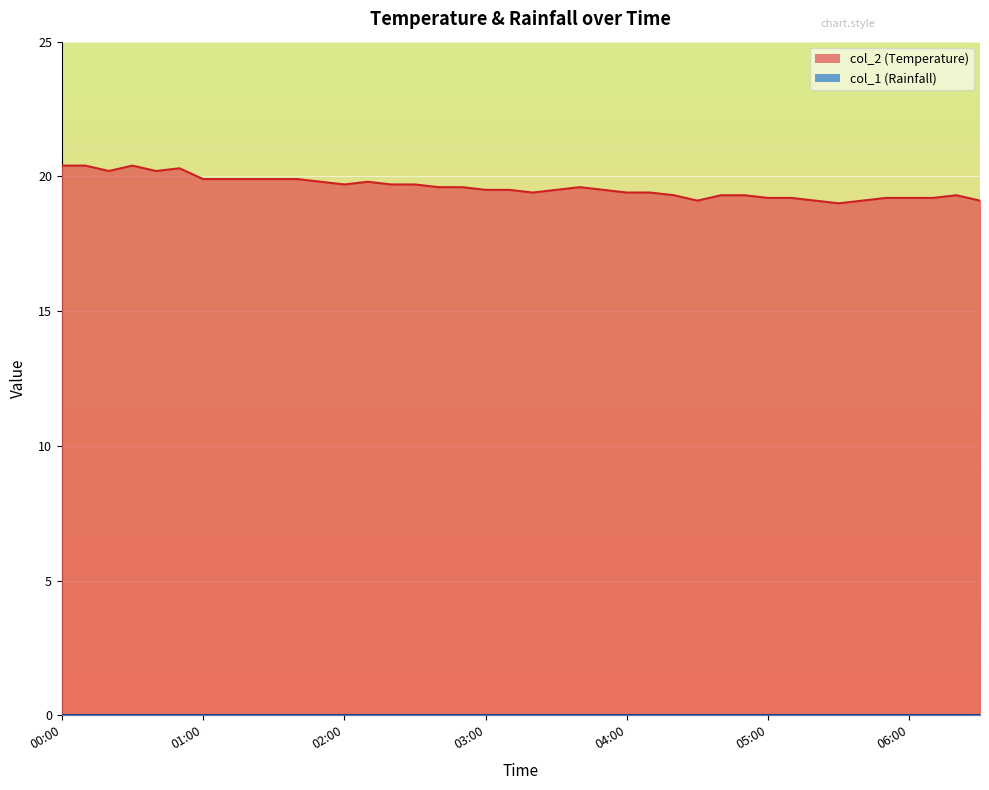

Between 03:50 and 04:10, which is larger?

03:50